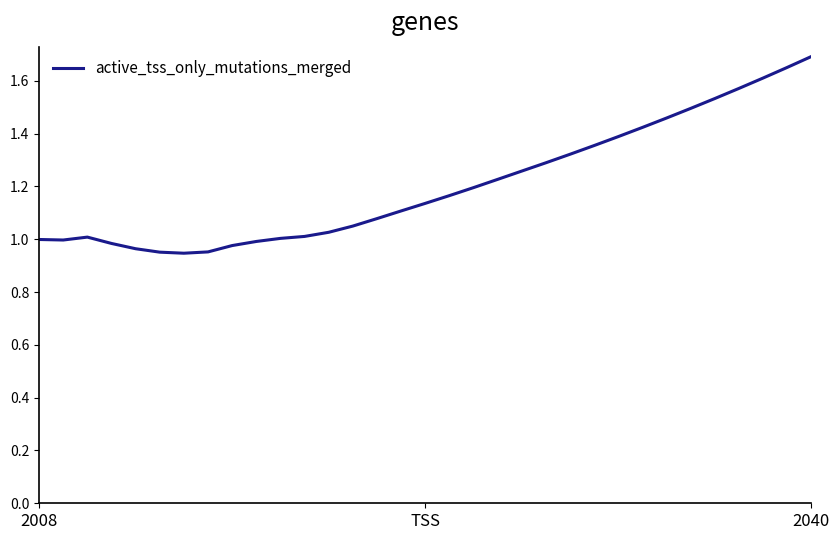

How many distinct data groups are displayed?

1